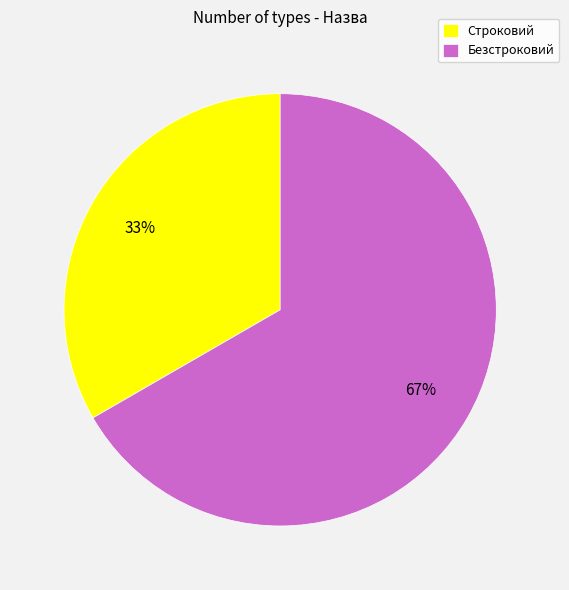

Is it true that Строковий is 33% of the pie?

True